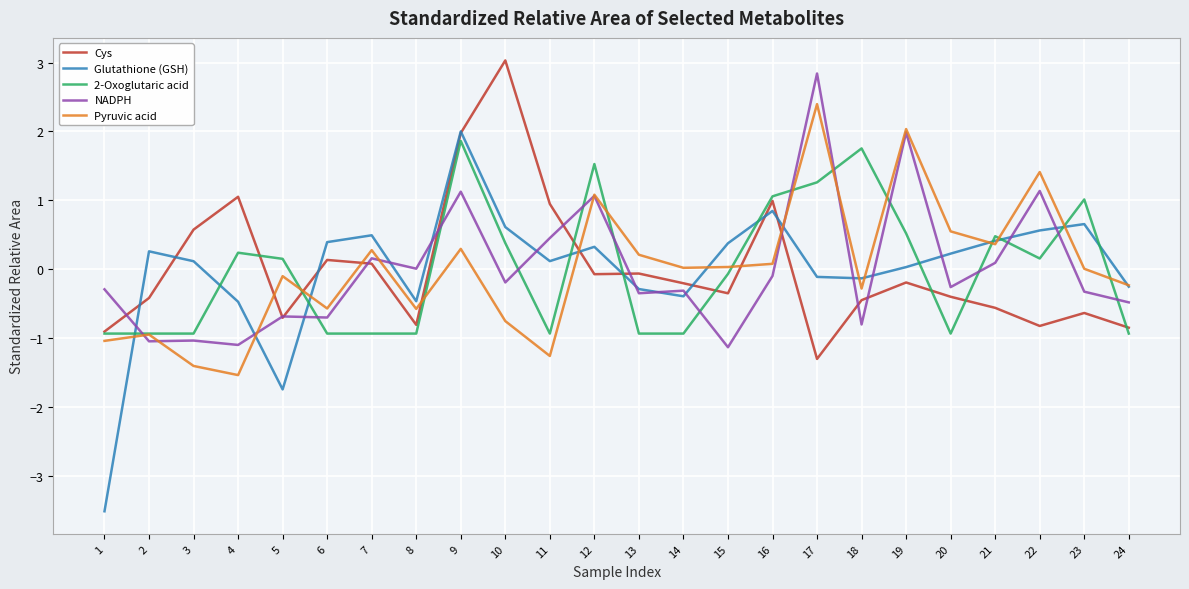

What is the maximum value for Cys?

3.0